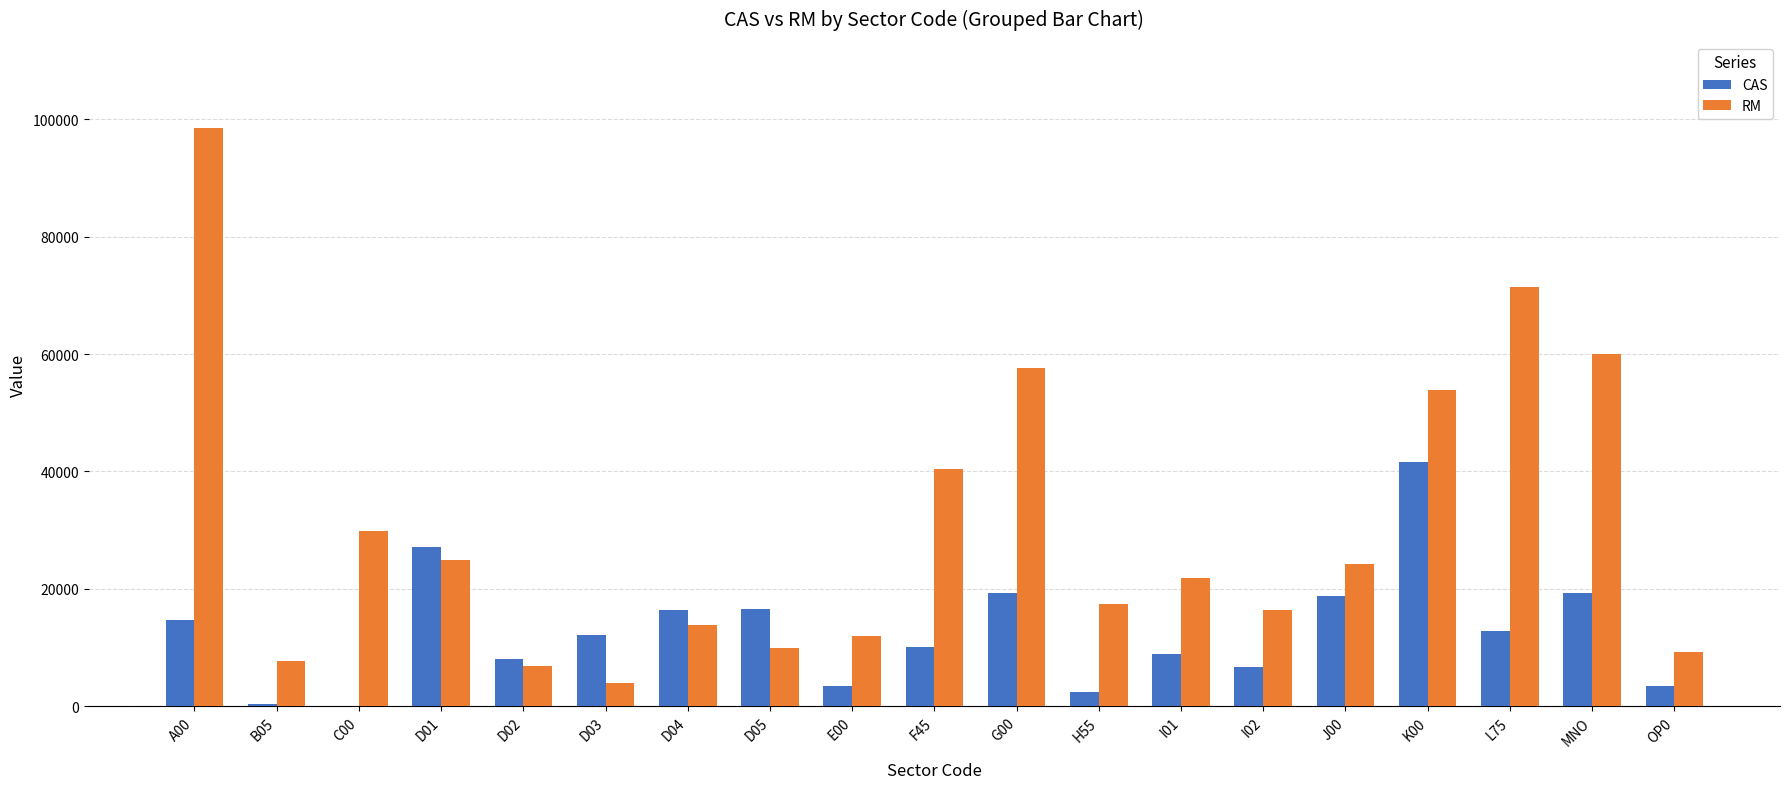

Which series changed the most between D03 and L75?

RM